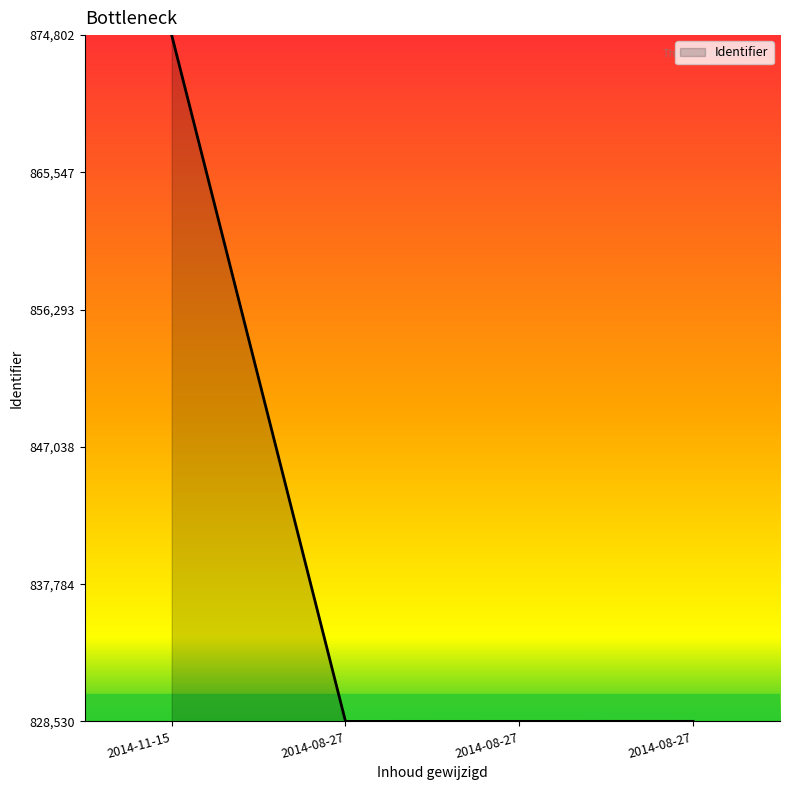

Does the chart display data point markers on the line(s)?

No